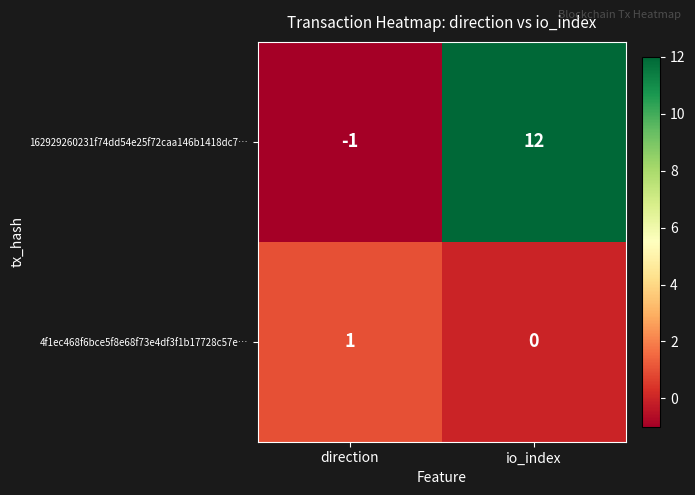

How many distinct data groups are displayed?

2